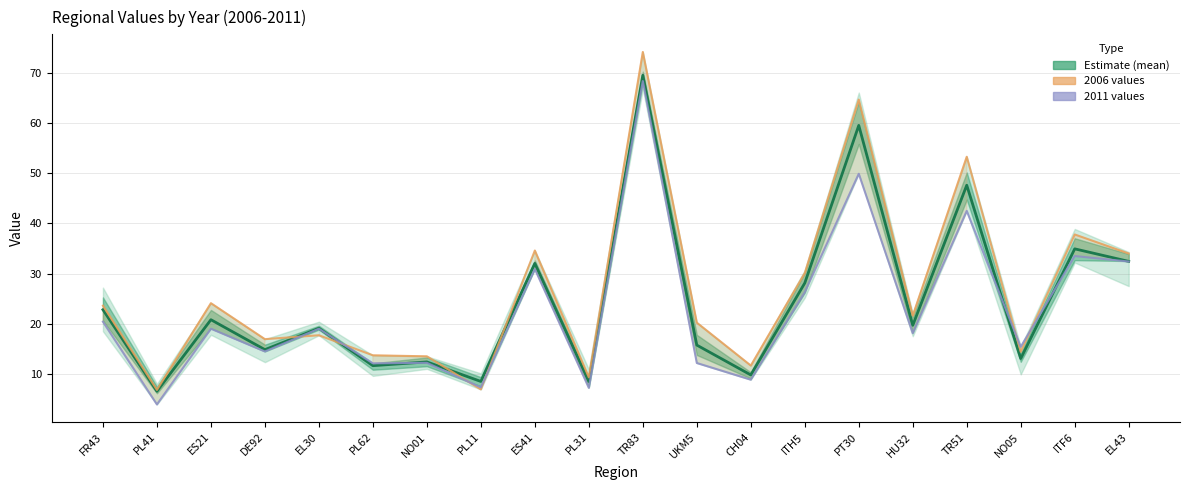

List the series in order of their overall mean, lowest first.

2011 values, Estimate (mean 2006-2011), 2006 values